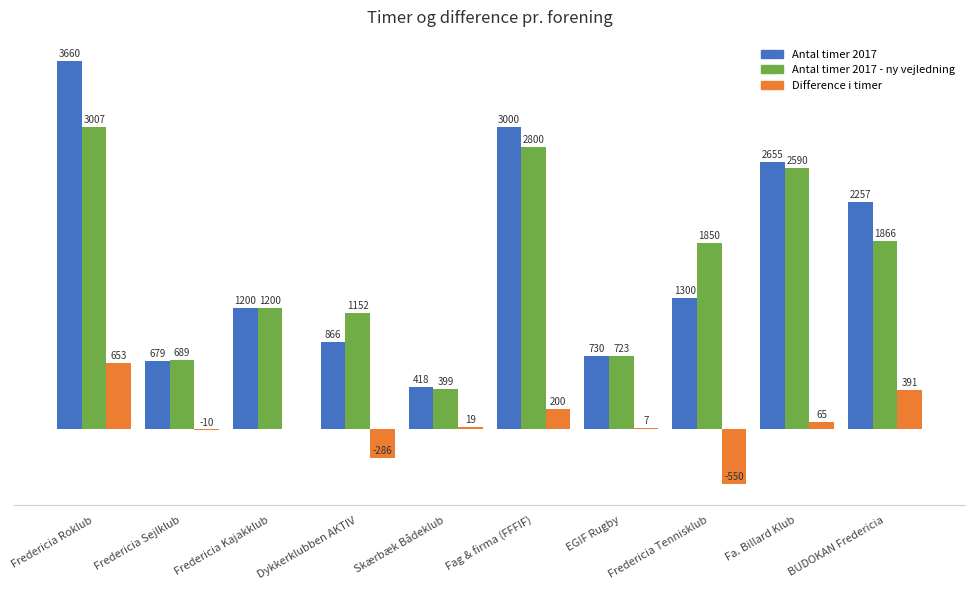

Between Fredericia Kajakklub and Fredericia Tennisklub, which series saw the biggest shift?

Antal timer 2017 - ny vejledning